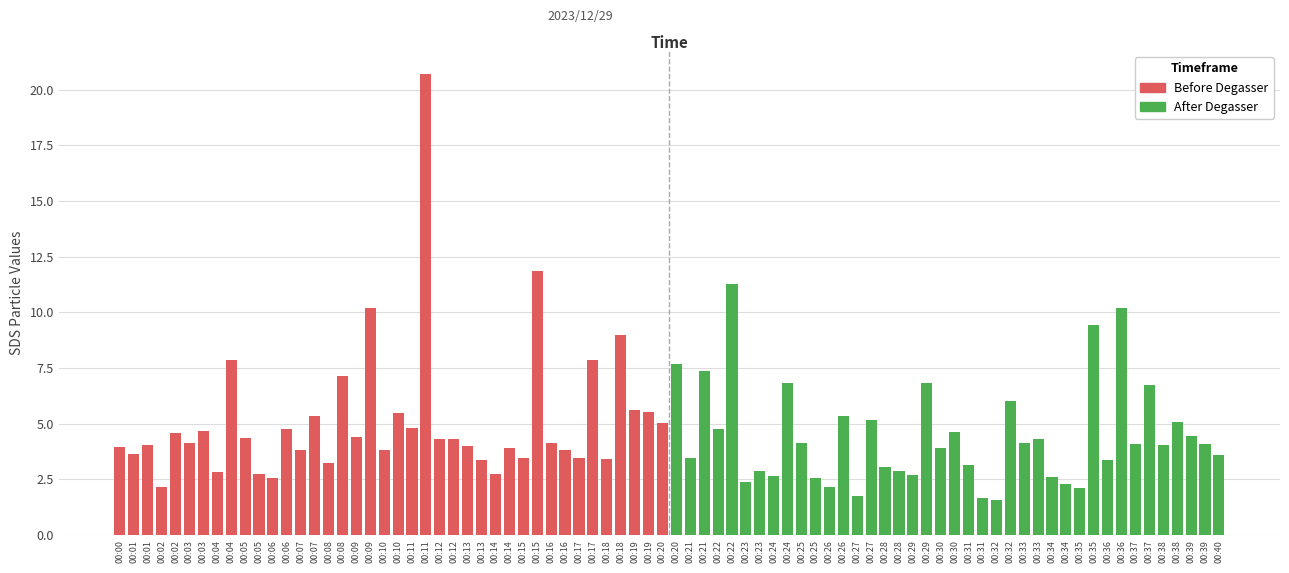

At 00:05, list the series in order from largest to smallest.

Before Degasser, After Degasser